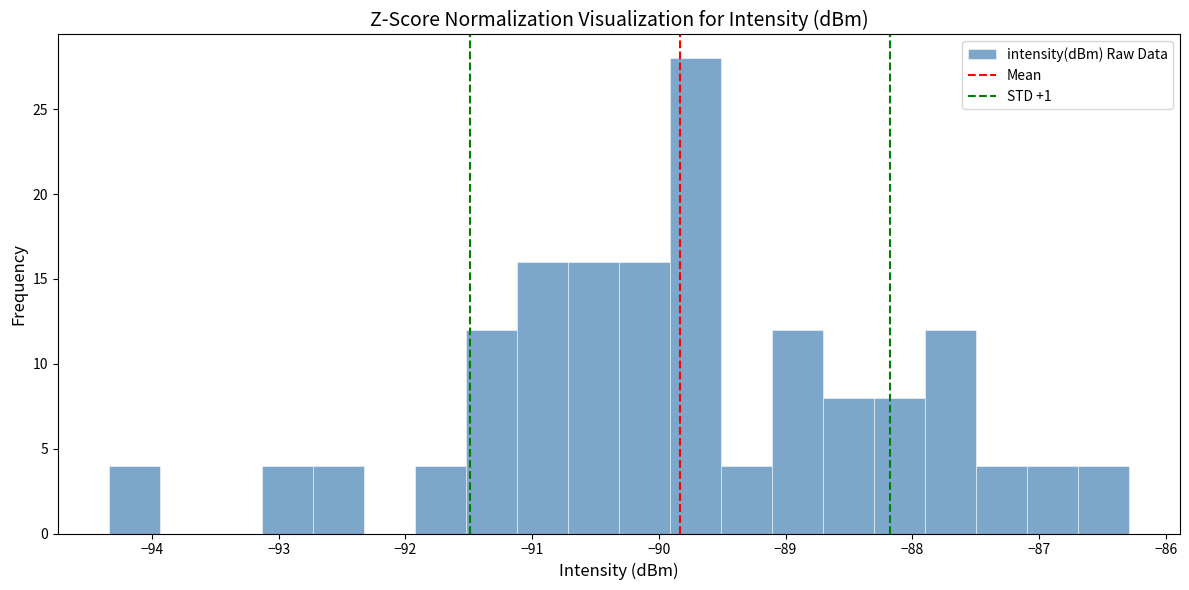

Reading left to right, transcribe this chart: for each bar, give the range it covers on the x-axis and its height. Neither the bar edges nor the heights are printed on the chart, so give them approximately, as read against the axes.

-94.3 to -93.9: 4
-93.9 to -93.5: 0
-93.5 to -93.1: 0
-93.1 to -92.7: 4
-92.7 to -92.3: 4
-92.3 to -91.9: 0
-91.9 to -91.5: 4
-91.5 to -91.1: 12
-91.1 to -90.7: 16
-90.7 to -90.3: 16
-90.3 to -89.9: 16
-89.9 to -89.5: 28
-89.5 to -89.1: 4
-89.1 to -88.7: 12
-88.7 to -88.3: 8
-88.3 to -87.9: 8
-87.9 to -87.5: 12
-87.5 to -87.1: 4
-87.1 to -86.7: 4
-86.7 to -86.3: 4